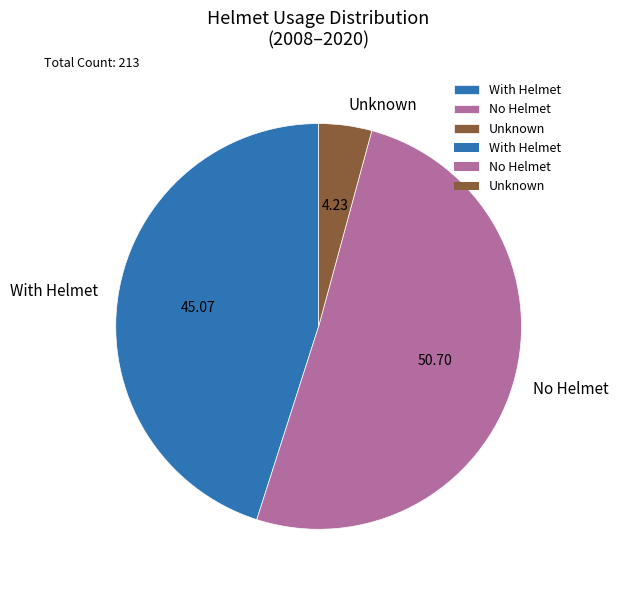

Which has a higher value, No Helmet or With Helmet?

No Helmet